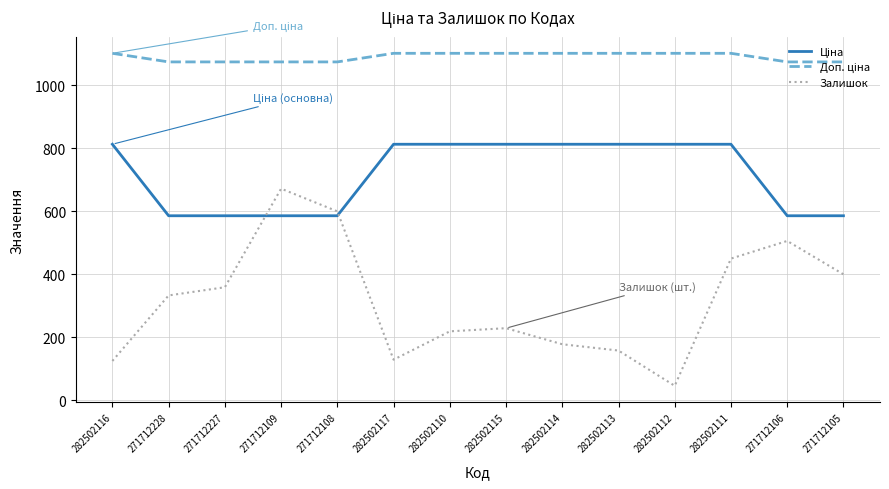

At which category does the chart reach its minimum across all series?

282502112